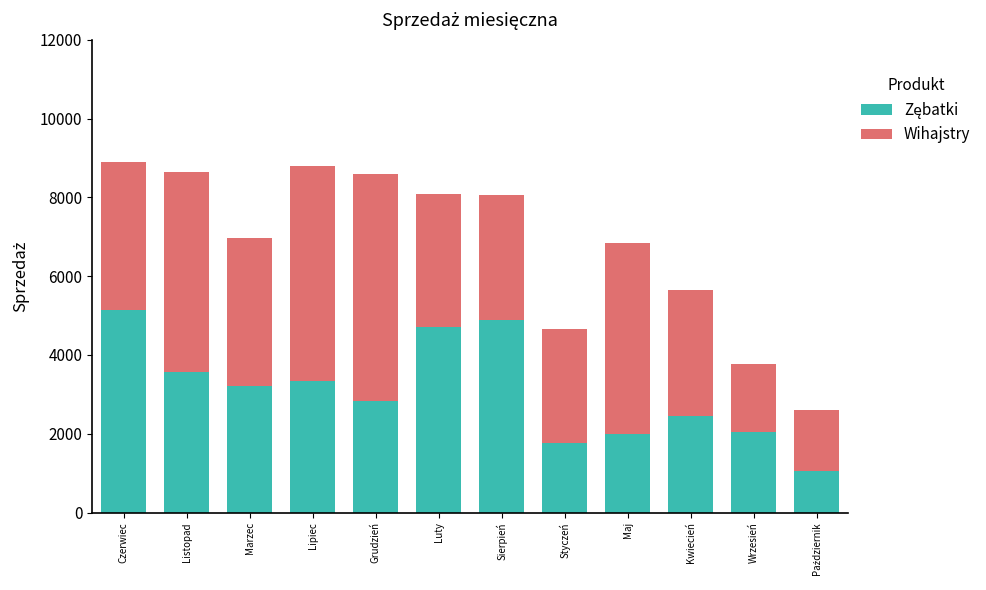

What is the total value across all series at Kwiecień?

5659